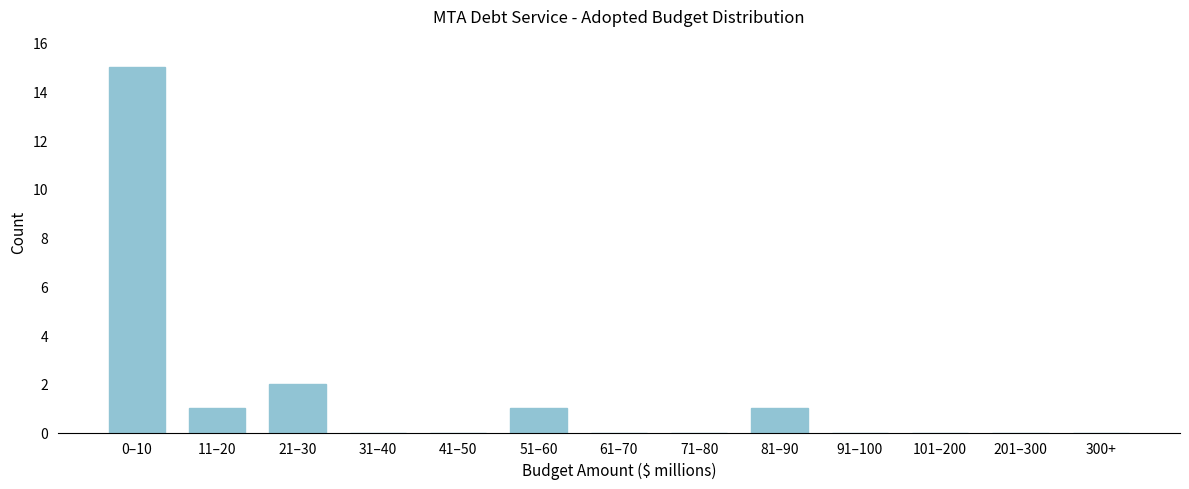

Reading left to right, transcribe all the data shown in this chart.

0–10=15	11–20=1	21–30=2	31–40=0	41–50=0	51–60=1	61–70=0	71–80=0	81–90=1	91–100=0	101–200=0	201–300=0	300+=0